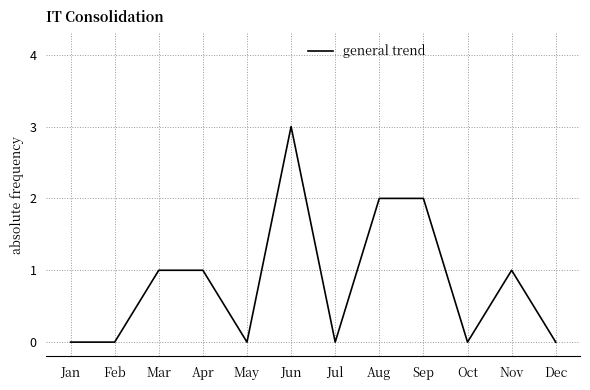

Which has a higher value, Sep or Nov?

Sep